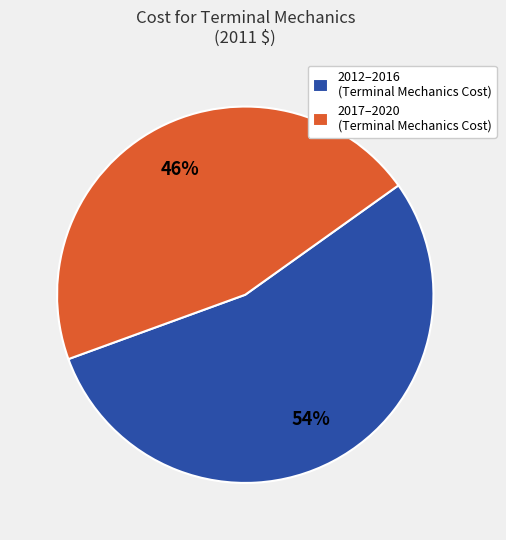

Which slice is the smallest?

2017–2020 (Terminal Mechanics Cost)